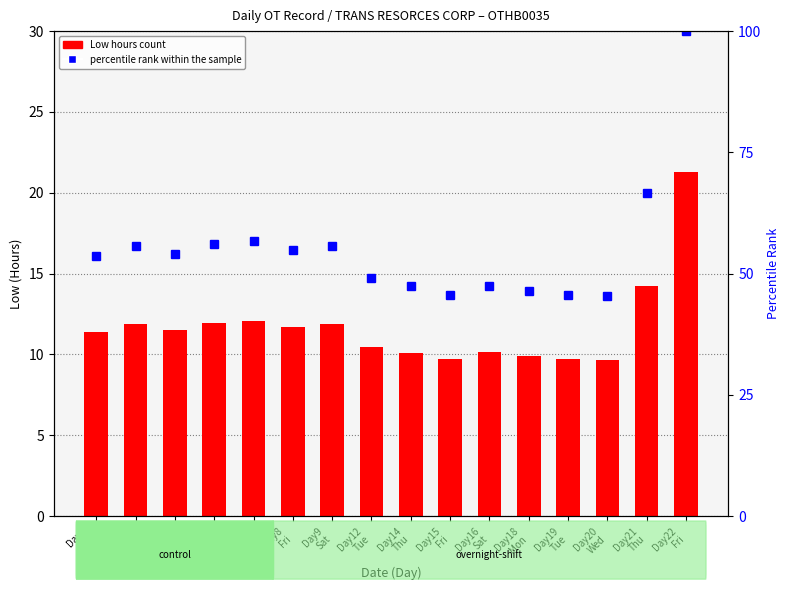

Which series changed the most between Day15
Fri and Day20
Wed?

percentile rank within the sample